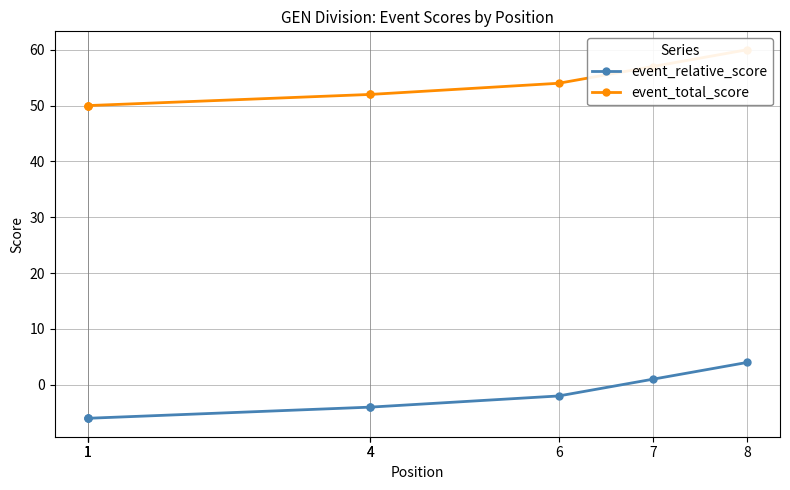

What is the maximum value shown in the chart?

60